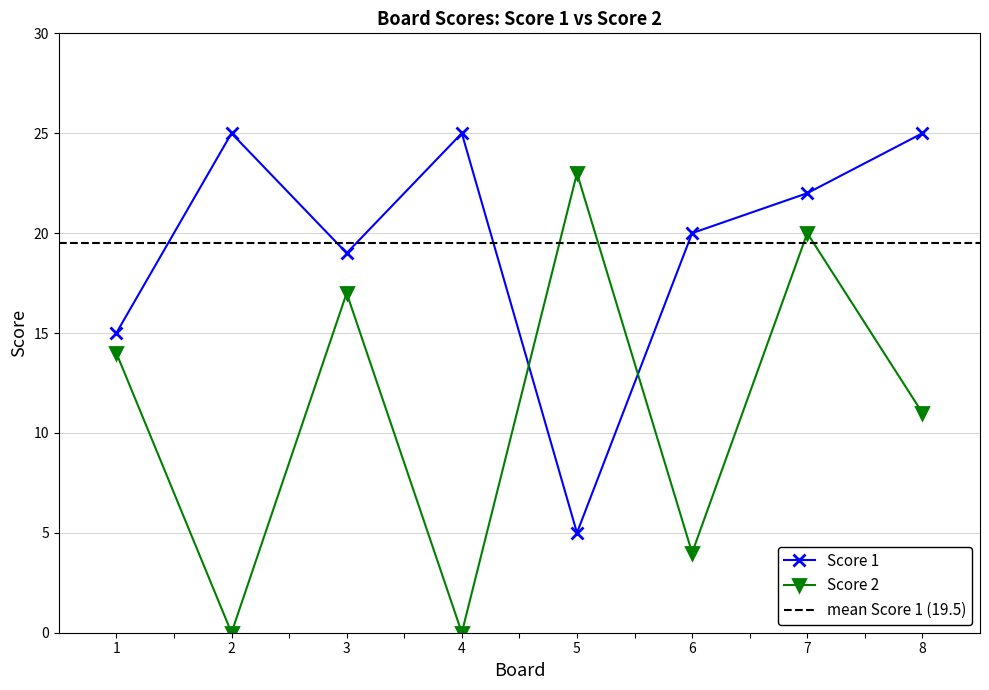

What is the maximum value for Score 1?

25